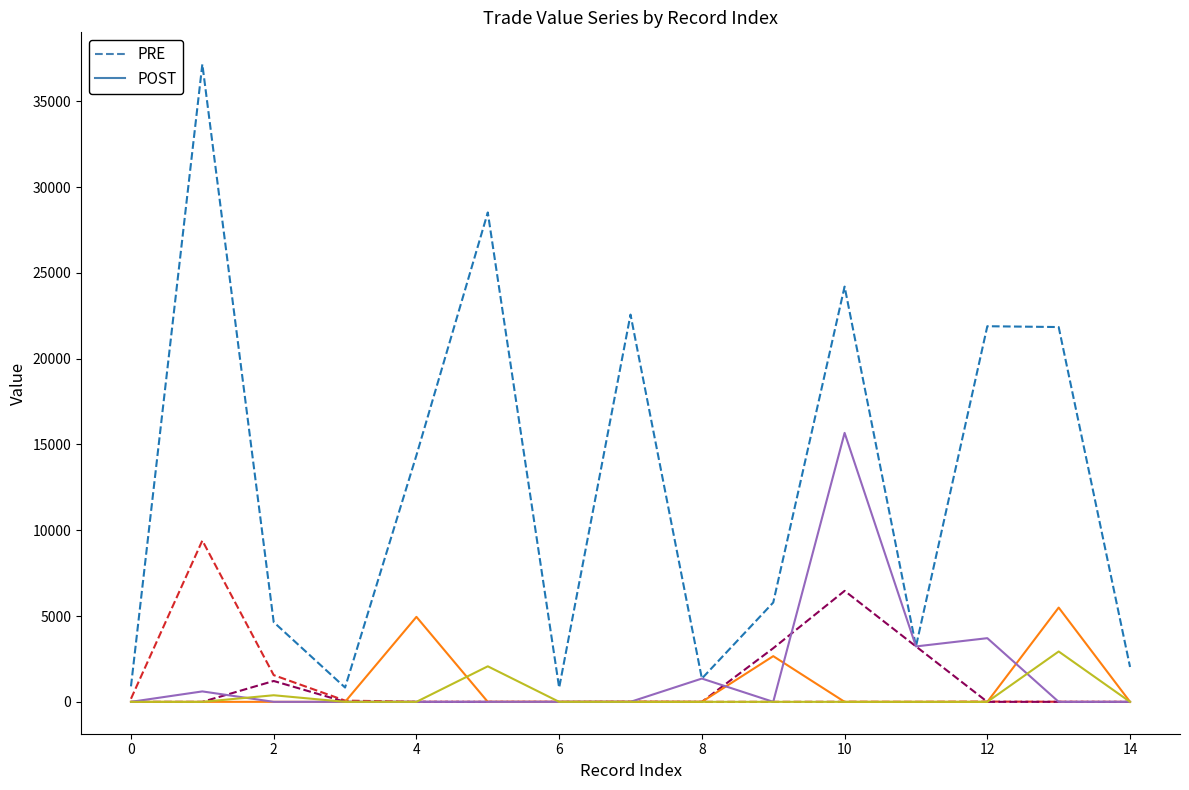

Does the chart display data point markers on the line(s)?

No